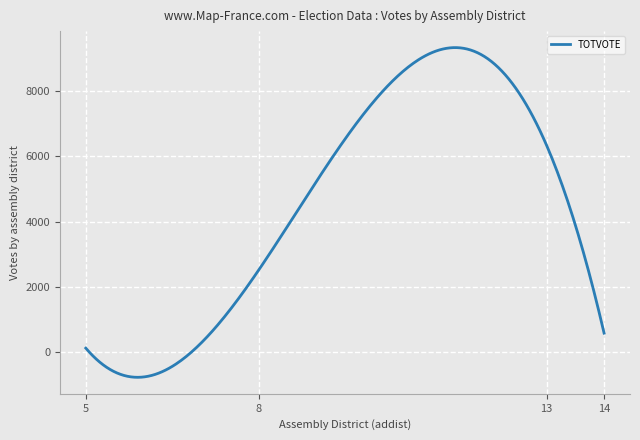

What is the maximum value shown in the chart?

9326.3